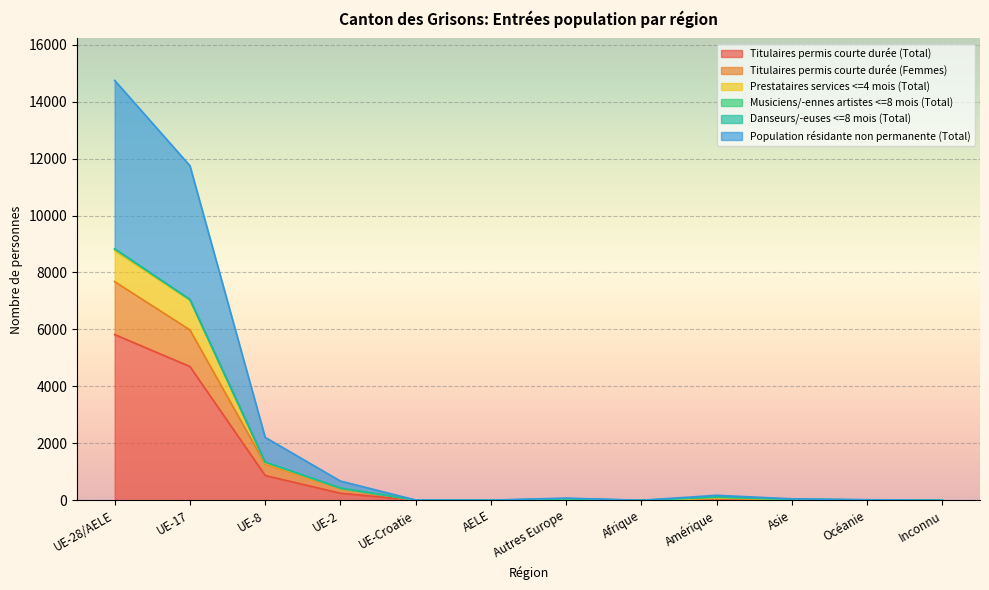

Which series changed the most between Autres Europe and Afrique?

Population résidante non permanente (Total)